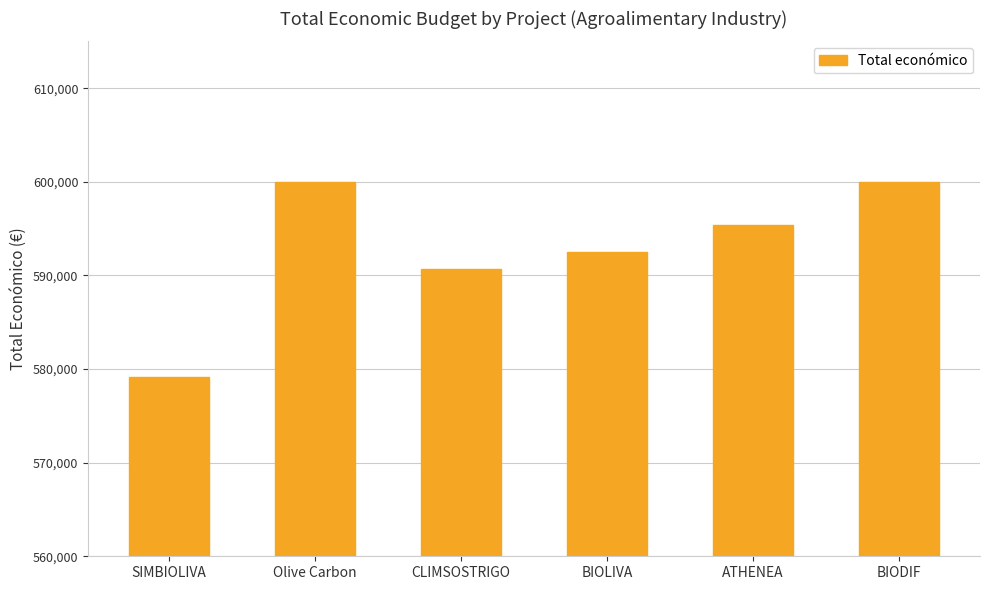

Which has a higher value, Olive Carbon or SIMBIOLIVA?

Olive Carbon